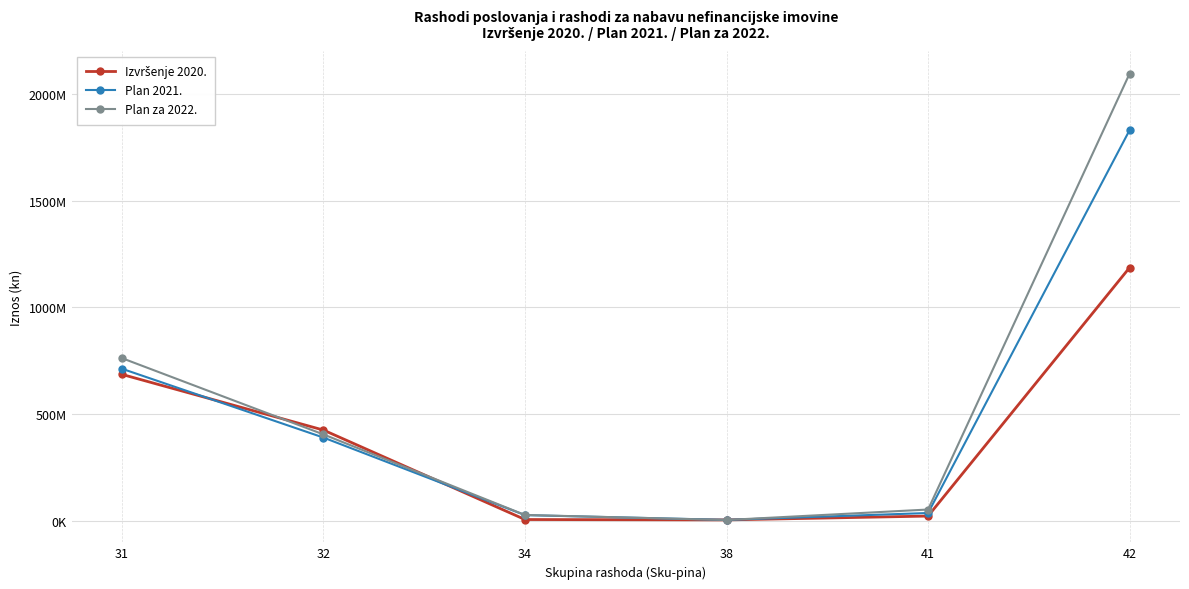

At which category is the sum across all series the highest?

42